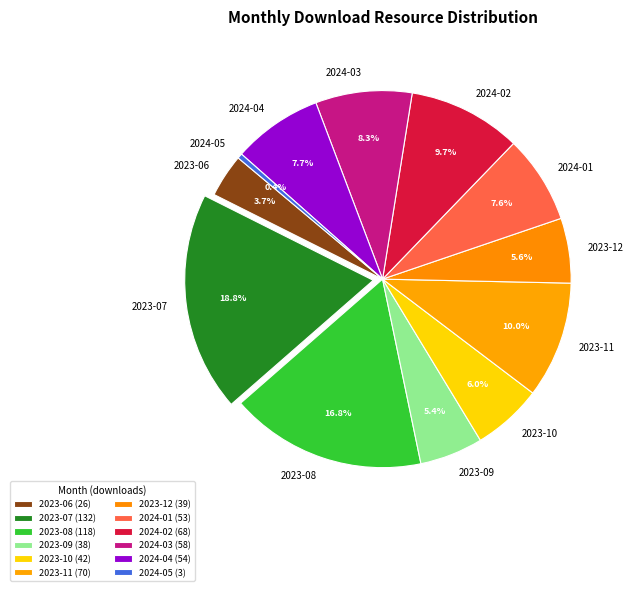

What is the ratio of the value at 2023-06 to the value at 2023-08?

0.2